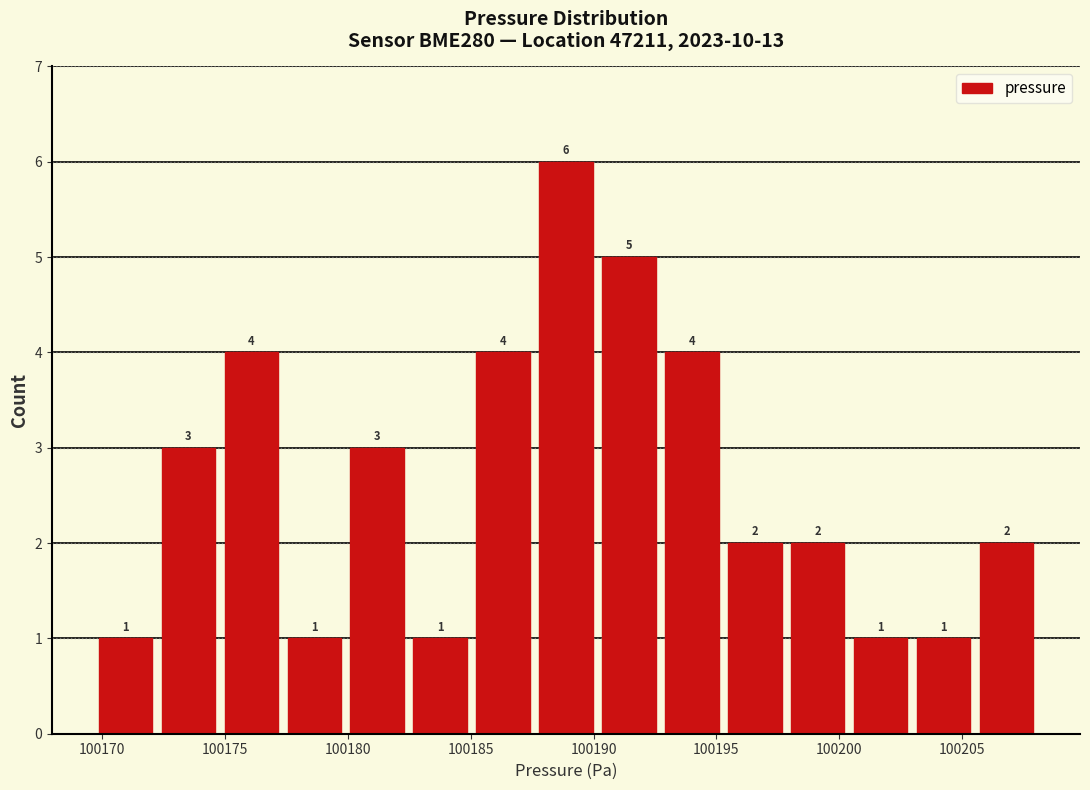

Over which range of the x-axis is the bar tallest?

100187.5 to 100190.0